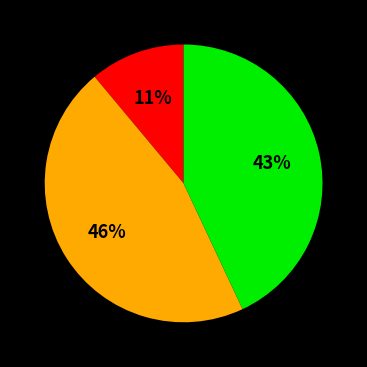

Does any single category account for the majority?

No